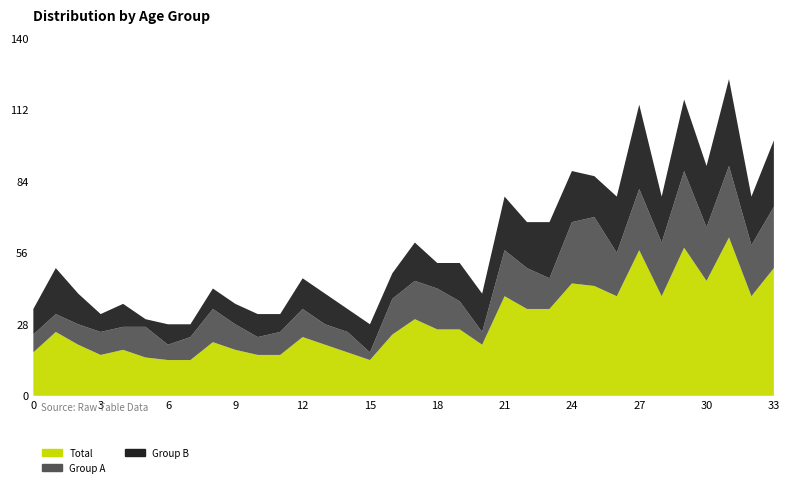

Reading left to right, transcribe all the data shown in this chart.

Total: 17	25	20	16	18	15	14	14	21	18	16	16	23	20	17	14	24	30	26	26	20	39	34	34	44	43	39	57	39	58	45	62	39	50
Group A: 7	7	8	9	9	12	6	9	13	10	7	9	11	8	8	3	14	15	16	11	5	18	16	12	24	27	17	24	21	30	21	28	20	24
Group B: 10	18	12	7	9	3	8	5	8	8	9	7	12	12	9	11	10	15	10	15	15	21	18	22	20	16	22	33	18	28	24	34	19	26